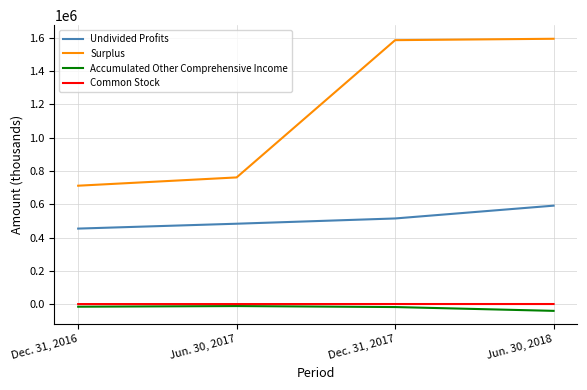

What is the difference between the maximum and minimum values in the Undivided Profits series?

137792